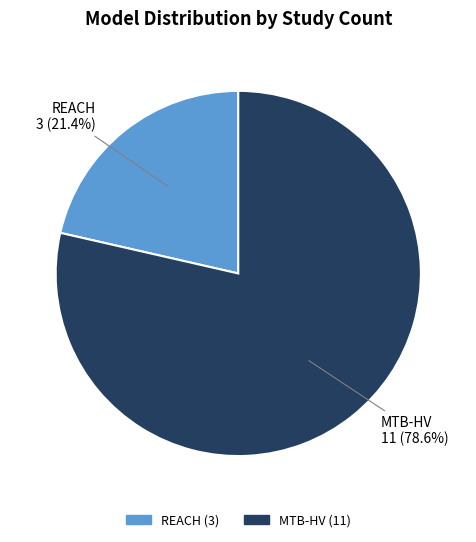

Does any single category account for the majority?

Yes